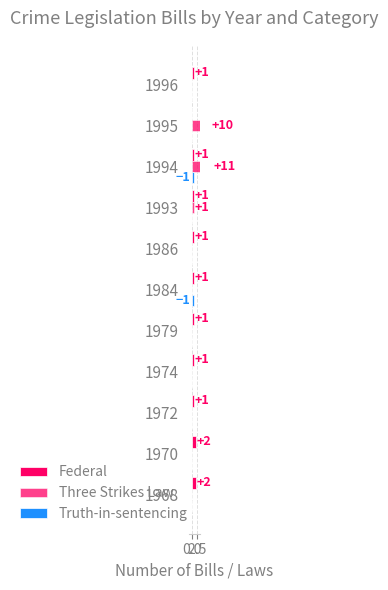

What is the sum of all Federal values?

12